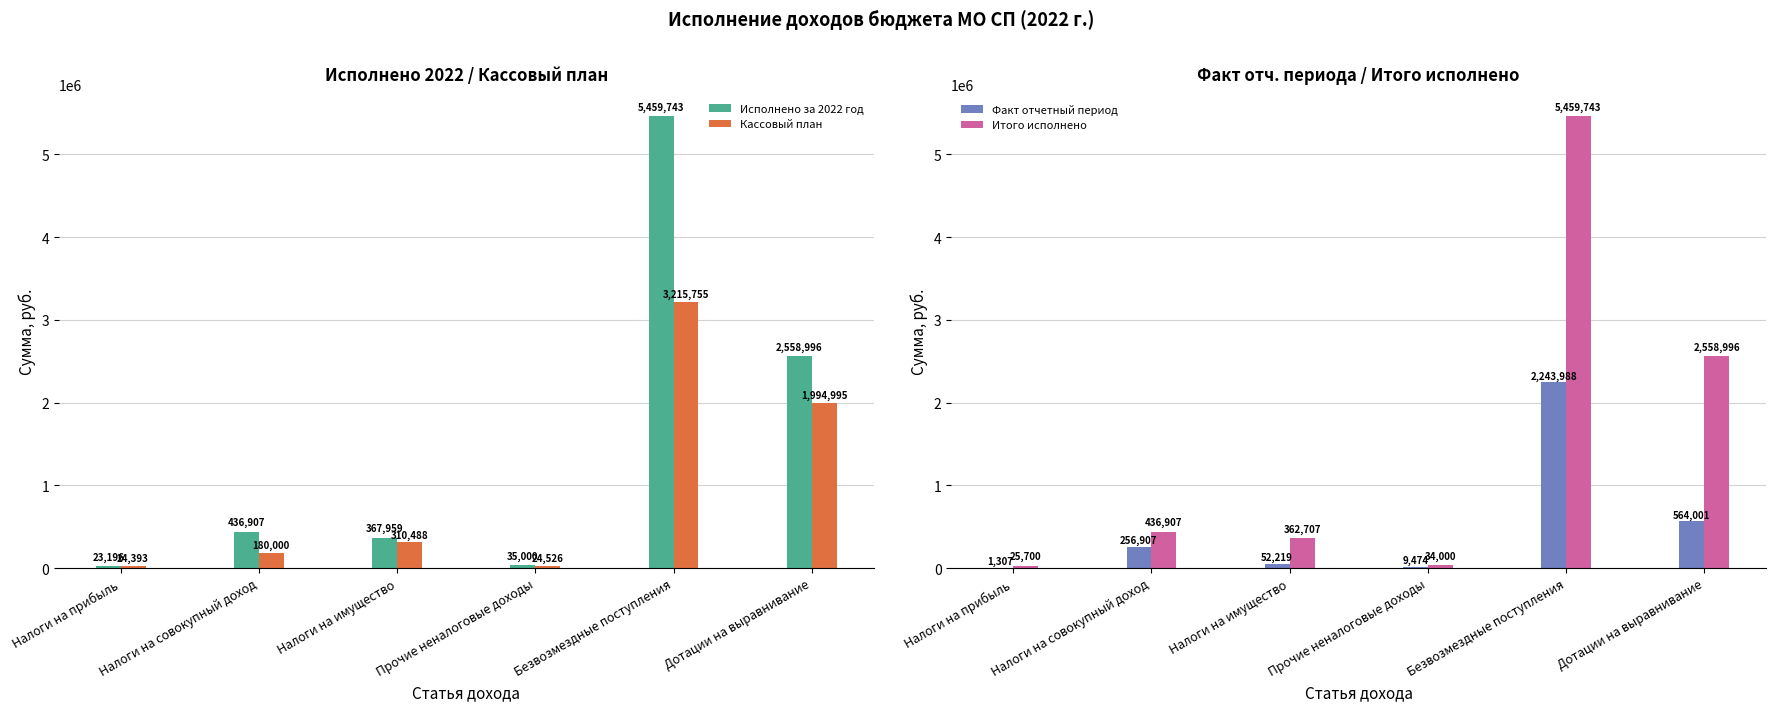

At which label does Итого исполнено reach its minimum?

Налоги на прибыль